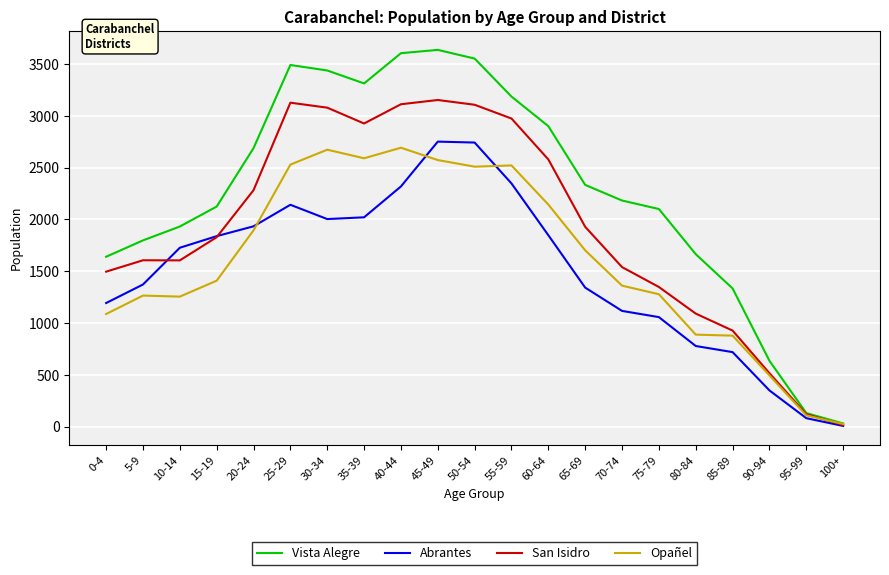

How many lines are shown in the chart?

4